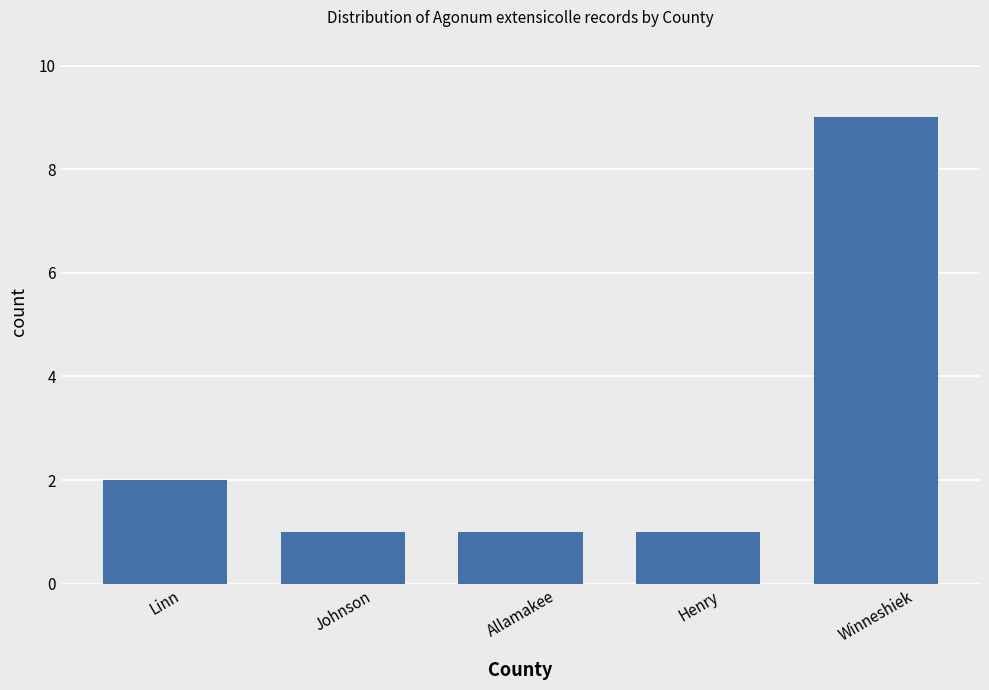

Between Winneshiek and Henry, which is larger?

Winneshiek